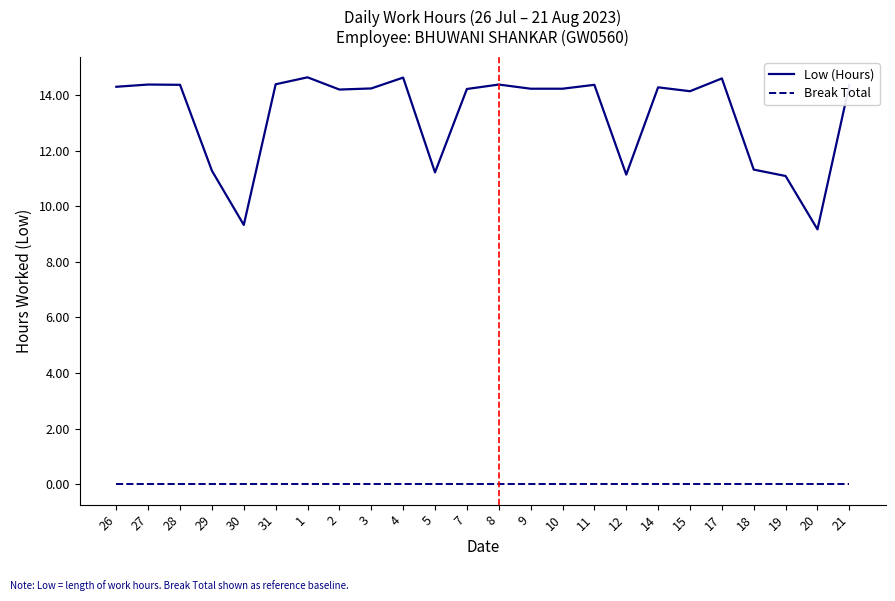

The Low (Hours) series shows 14.1 at 15. True or false?

True